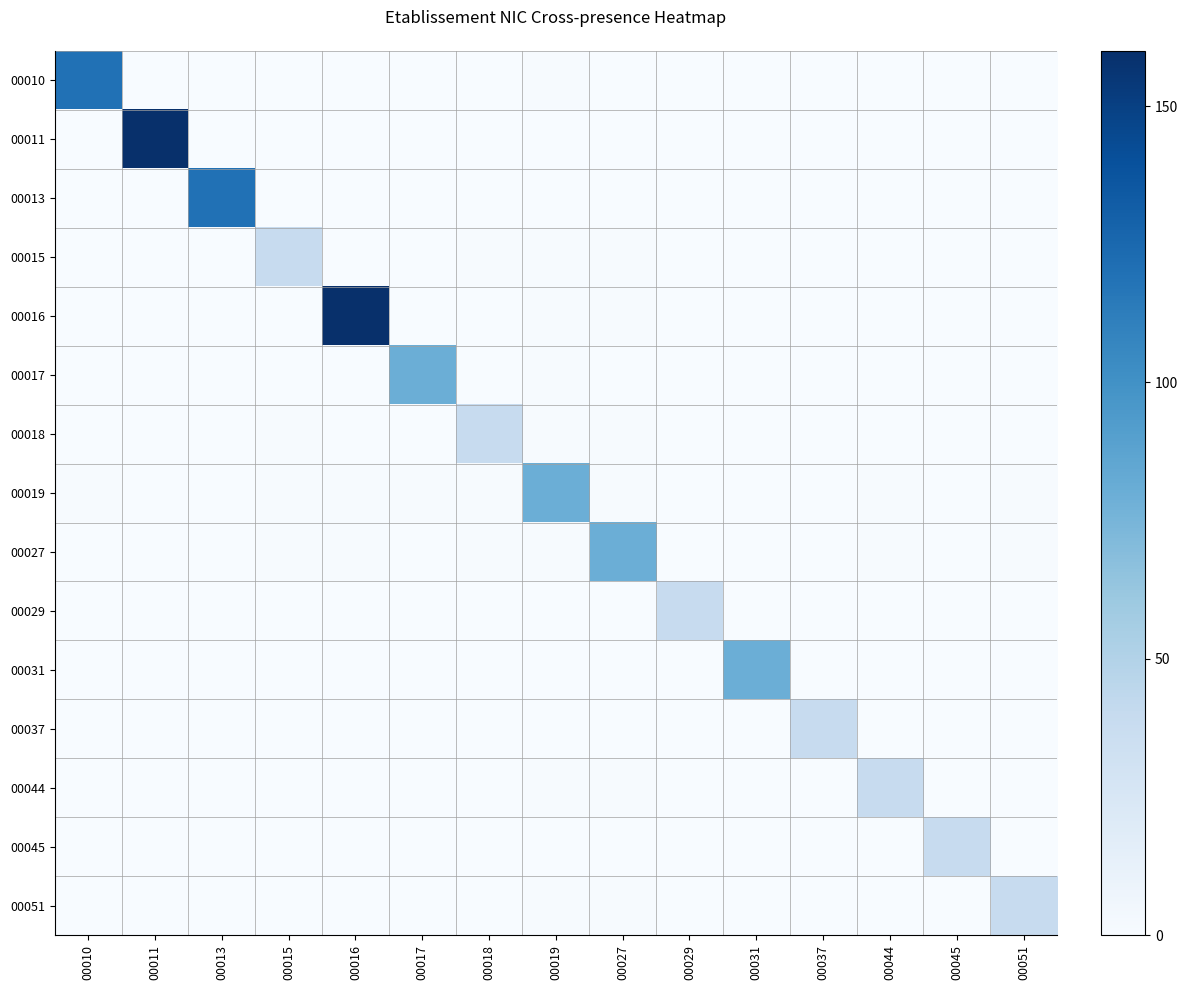

At which category is the sum across all series the highest?

00016